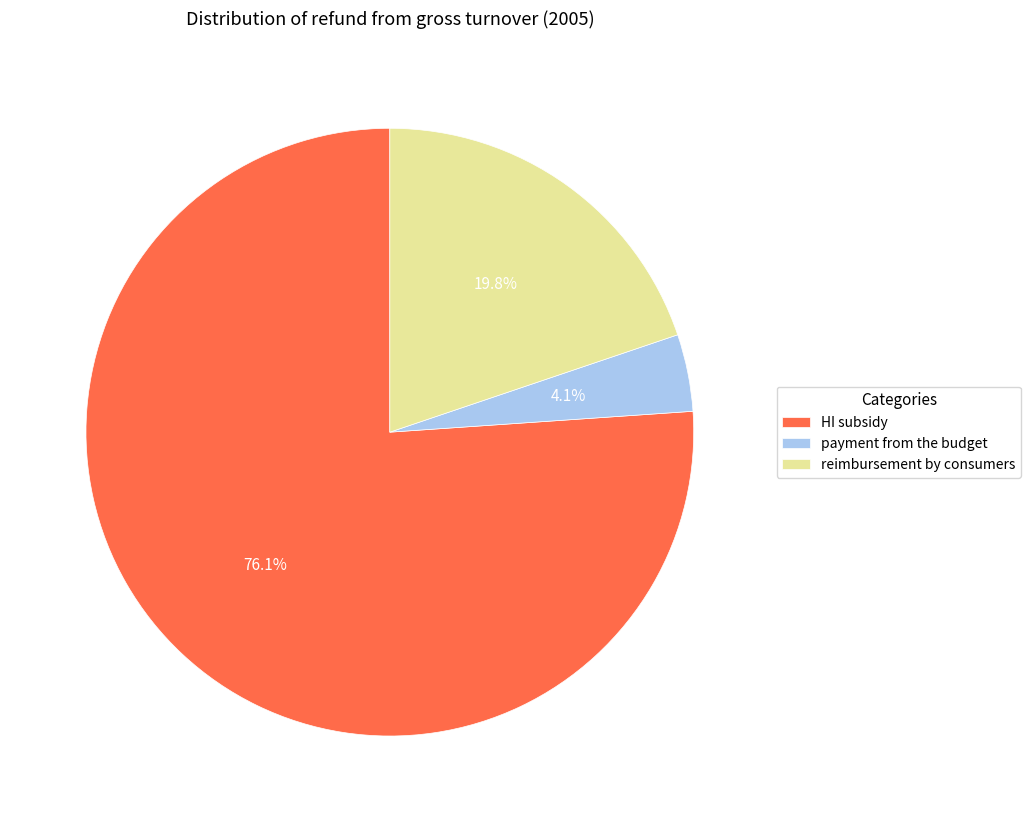

What is the majority slice?

HI subsidy